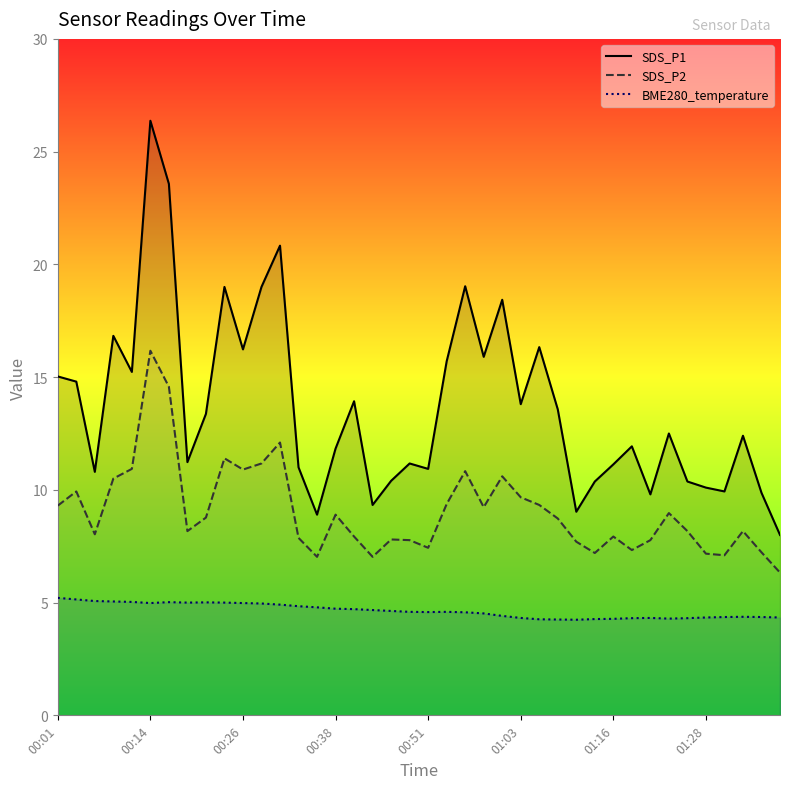

At 01:16, list the series in order from smallest to largest.

BME280_temperature, SDS_P2, SDS_P1